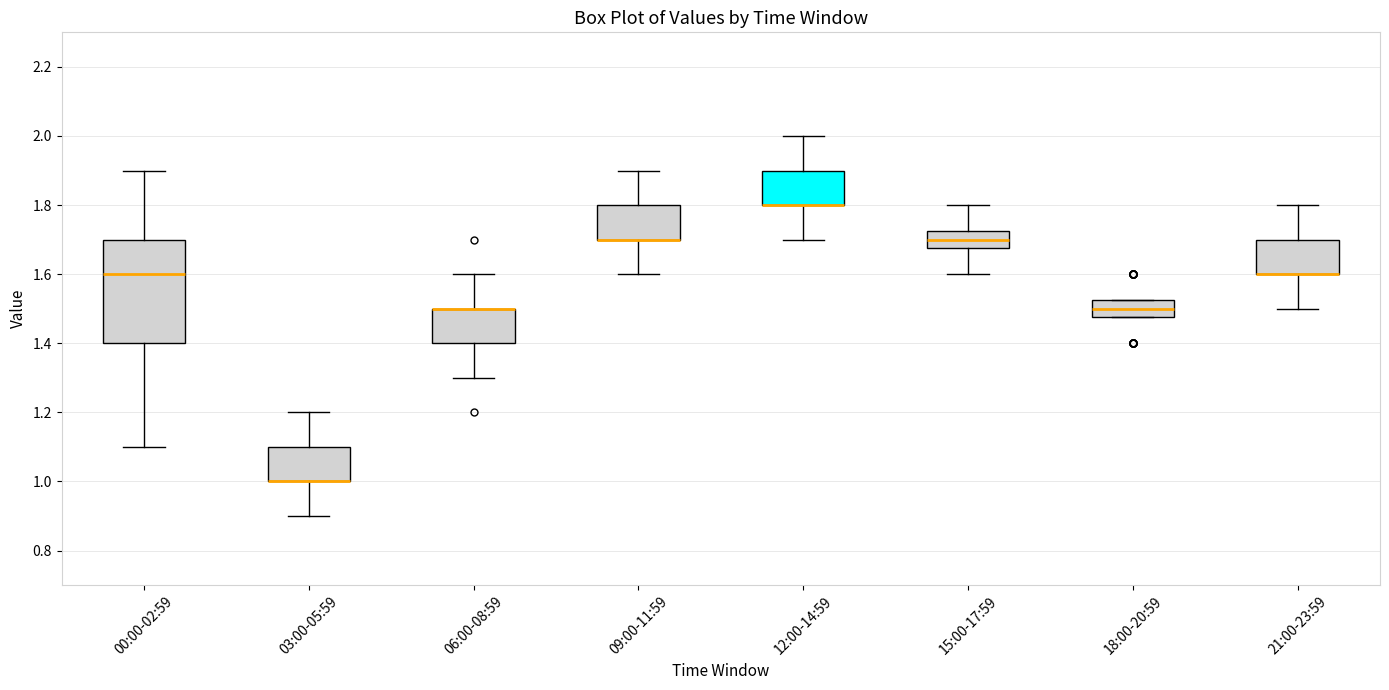

Comparing the boxes themselves (not the whiskers), which one is the tallest?

00:00-02:59